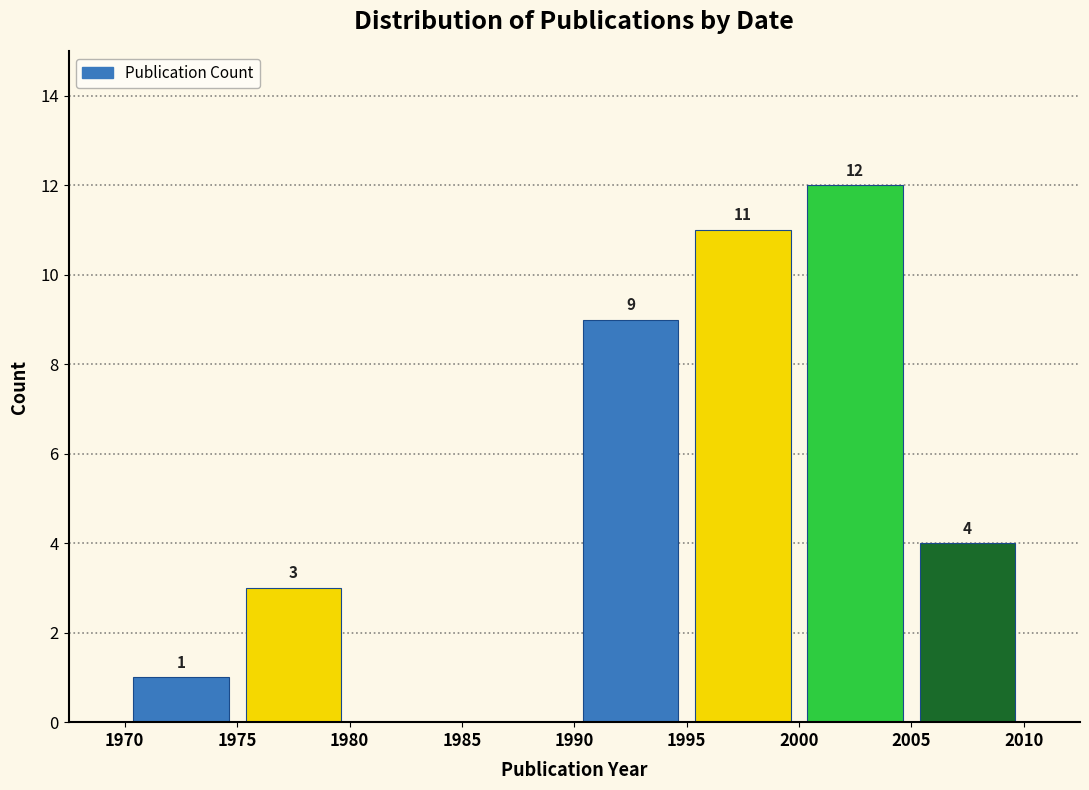

Over which range of the x-axis is the bar tallest?

2000 to 2005